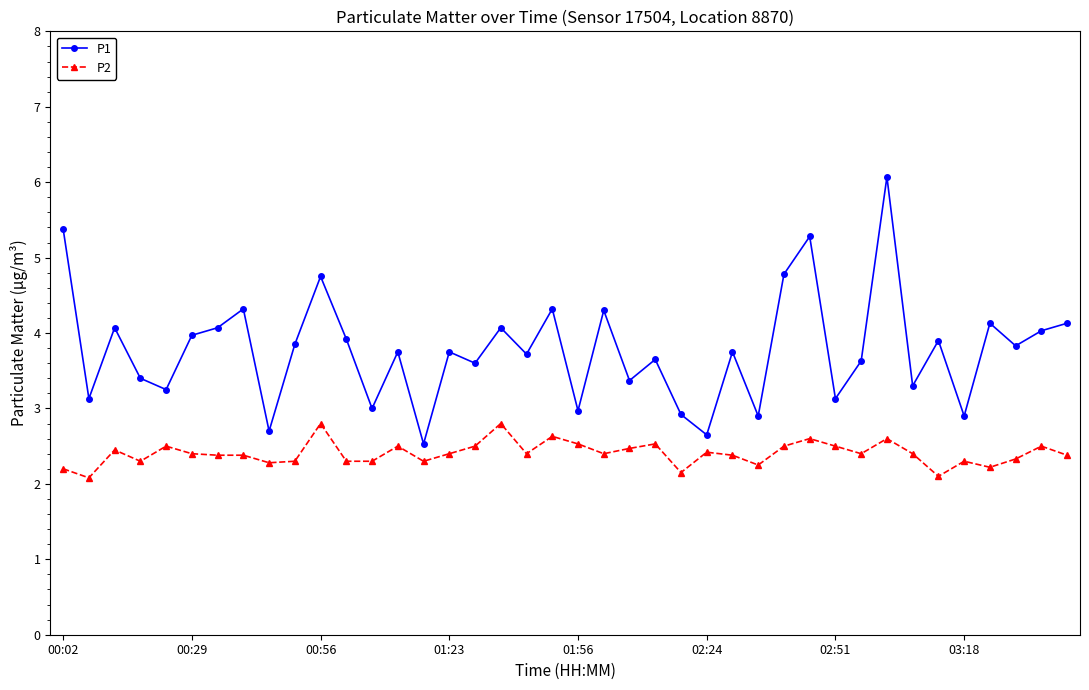

True or false: P2 has more than 1 points higher than both neighbors.

True